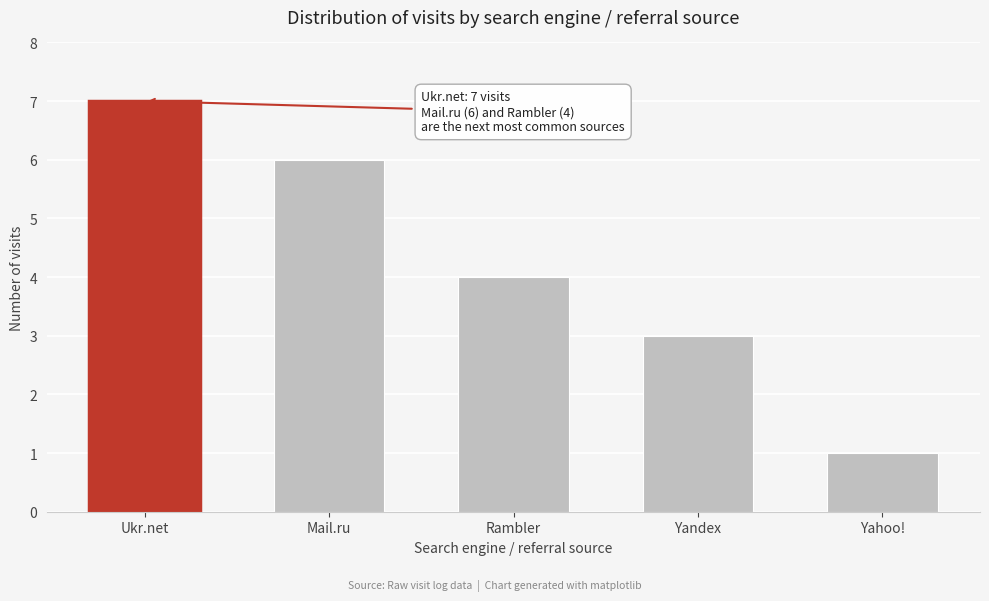

Reading left to right, what are all the values shown in this chart?

7	6	4	3	1